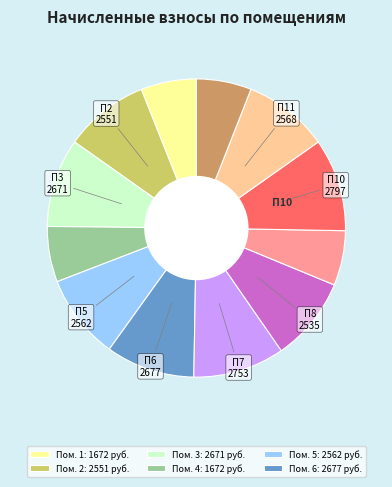

Is there a majority slice in this chart?

No